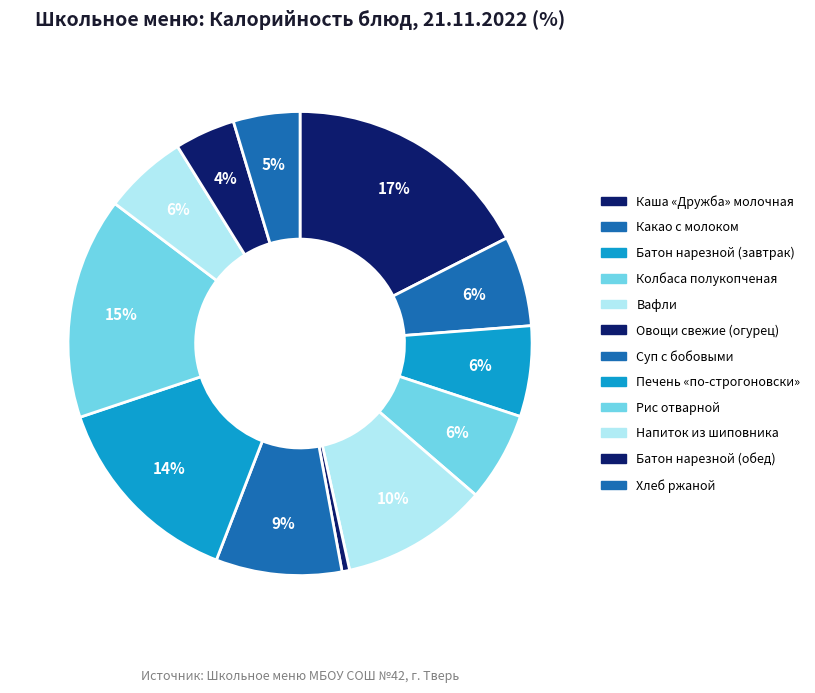

How many segments does this pie chart have?

12